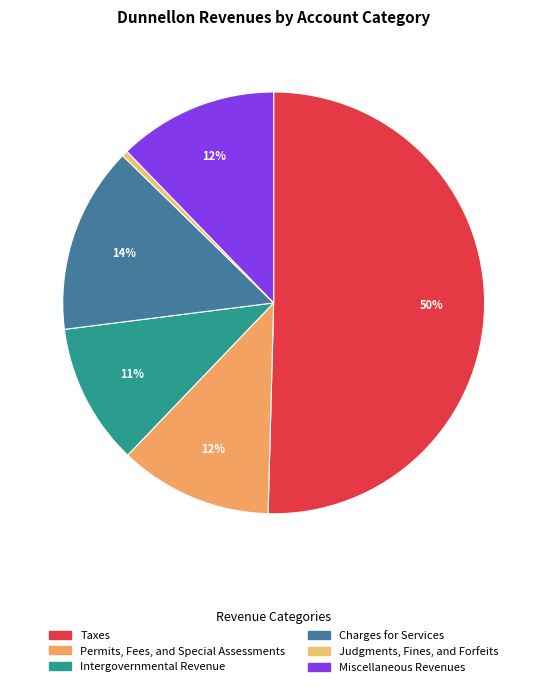

True or false: Judgments, Fines, and Forfeits accounts for 0% of the total.

True